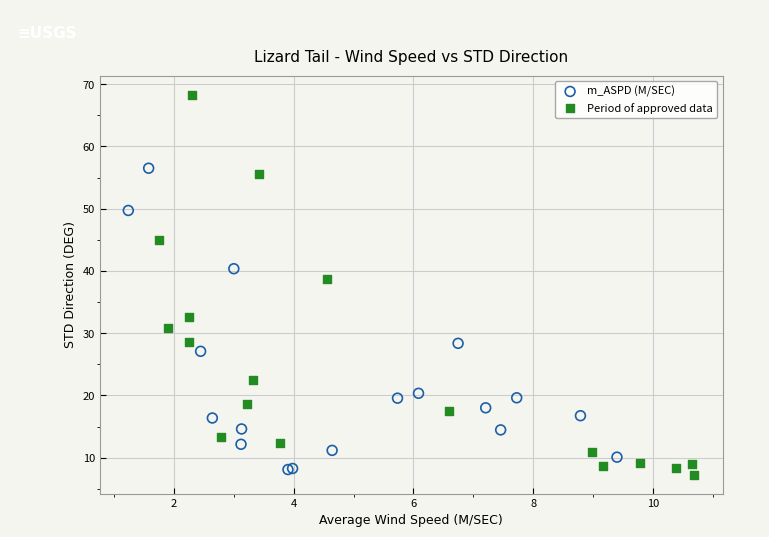

Which series contains the highest Y value?

Period of approved data